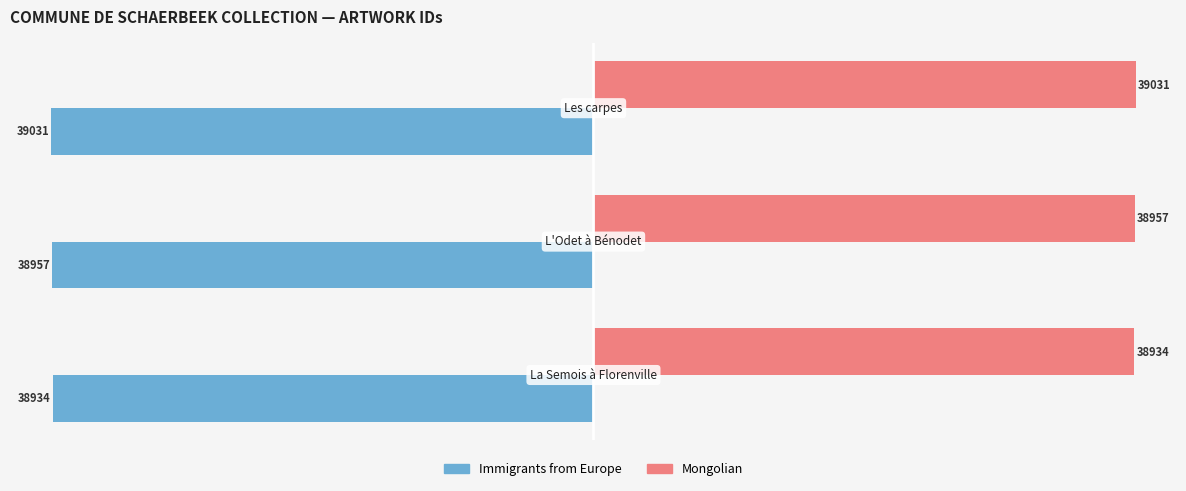

What is the minimum value shown in the chart?

-39031